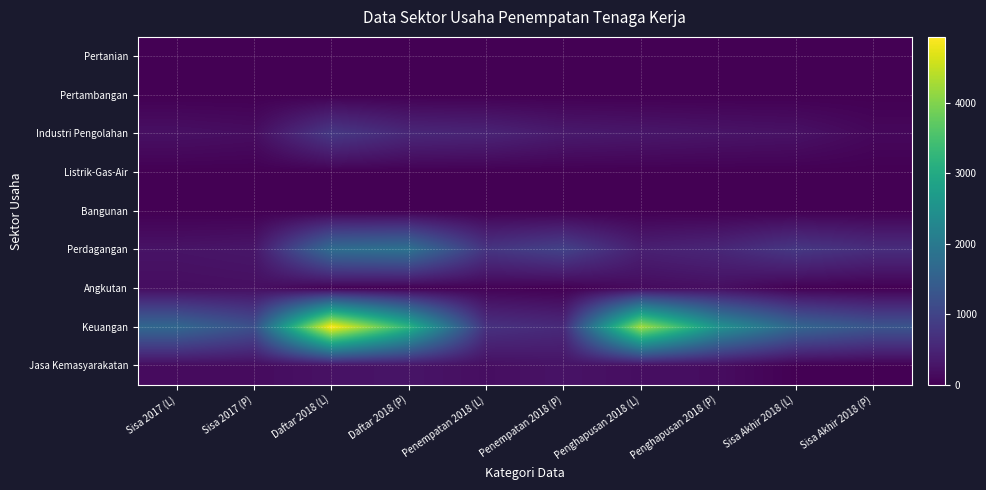

Reading right to left, extract all data points from this chart.

Pertanian: Sisa Akhir 2018 (P)=0	Sisa Akhir 2018 (L)=0	Penghapusan 2018 (P)=0	Penghapusan 2018 (L)=0	Penempatan 2018 (P)=0	Penempatan 2018 (L)=0	Daftar 2018 (P)=0	Daftar 2018 (L)=0	Sisa 2017 (P)=0	Sisa 2017 (L)=0
Pertambangan: Sisa Akhir 2018 (P)=0	Sisa Akhir 2018 (L)=0	Penghapusan 2018 (P)=0	Penghapusan 2018 (L)=0	Penempatan 2018 (P)=0	Penempatan 2018 (L)=0	Daftar 2018 (P)=0	Daftar 2018 (L)=0	Sisa 2017 (P)=0	Sisa 2017 (L)=0
Industri Pengolahan: Sisa Akhir 2018 (P)=101	Sisa Akhir 2018 (L)=234	Penghapusan 2018 (P)=267	Penghapusan 2018 (L)=306	Penempatan 2018 (P)=348	Penempatan 2018 (L)=494	Daftar 2018 (P)=546	Daftar 2018 (L)=820	Sisa 2017 (P)=170	Sisa 2017 (L)=214
Listrik-Gas-Air: Sisa Akhir 2018 (P)=0	Sisa Akhir 2018 (L)=0	Penghapusan 2018 (P)=0	Penghapusan 2018 (L)=0	Penempatan 2018 (P)=0	Penempatan 2018 (L)=0	Daftar 2018 (P)=0	Daftar 2018 (L)=0	Sisa 2017 (P)=0	Sisa 2017 (L)=0
Bangunan: Sisa Akhir 2018 (P)=0	Sisa Akhir 2018 (L)=0	Penghapusan 2018 (P)=2	Penghapusan 2018 (L)=3	Penempatan 2018 (P)=0	Penempatan 2018 (L)=0	Daftar 2018 (P)=0	Daftar 2018 (L)=0	Sisa 2017 (P)=2	Sisa 2017 (L)=3
Perdagangan: Sisa Akhir 2018 (P)=639	Sisa Akhir 2018 (L)=809	Penghapusan 2018 (P)=533	Penghapusan 2018 (L)=436	Penempatan 2018 (P)=973	Penempatan 2018 (L)=760	Daftar 2018 (P)=1854	Daftar 2018 (L)=1749	Sisa 2017 (P)=291	Sisa 2017 (L)=256
Angkutan: Sisa Akhir 2018 (P)=3	Sisa Akhir 2018 (L)=19	Penghapusan 2018 (P)=190	Penghapusan 2018 (L)=142	Penempatan 2018 (P)=4	Penempatan 2018 (L)=38	Daftar 2018 (P)=3	Daftar 2018 (L)=23	Sisa 2017 (P)=194	Sisa 2017 (L)=176
Keuangan: Sisa Akhir 2018 (P)=1295	Sisa Akhir 2018 (L)=1622	Penghapusan 2018 (P)=2518	Penghapusan 2018 (L)=4261	Penempatan 2018 (P)=584	Penempatan 2018 (L)=705	Daftar 2018 (P)=3185	Daftar 2018 (L)=4939	Sisa 2017 (P)=1212	Sisa 2017 (L)=1649
Jasa Kemasyarakatan: Sisa Akhir 2018 (P)=5	Sisa Akhir 2018 (L)=11	Penghapusan 2018 (P)=170	Penghapusan 2018 (L)=185	Penempatan 2018 (P)=246	Penempatan 2018 (L)=186	Daftar 2018 (P)=267	Daftar 2018 (L)=231	Sisa 2017 (P)=154	Sisa 2017 (L)=151